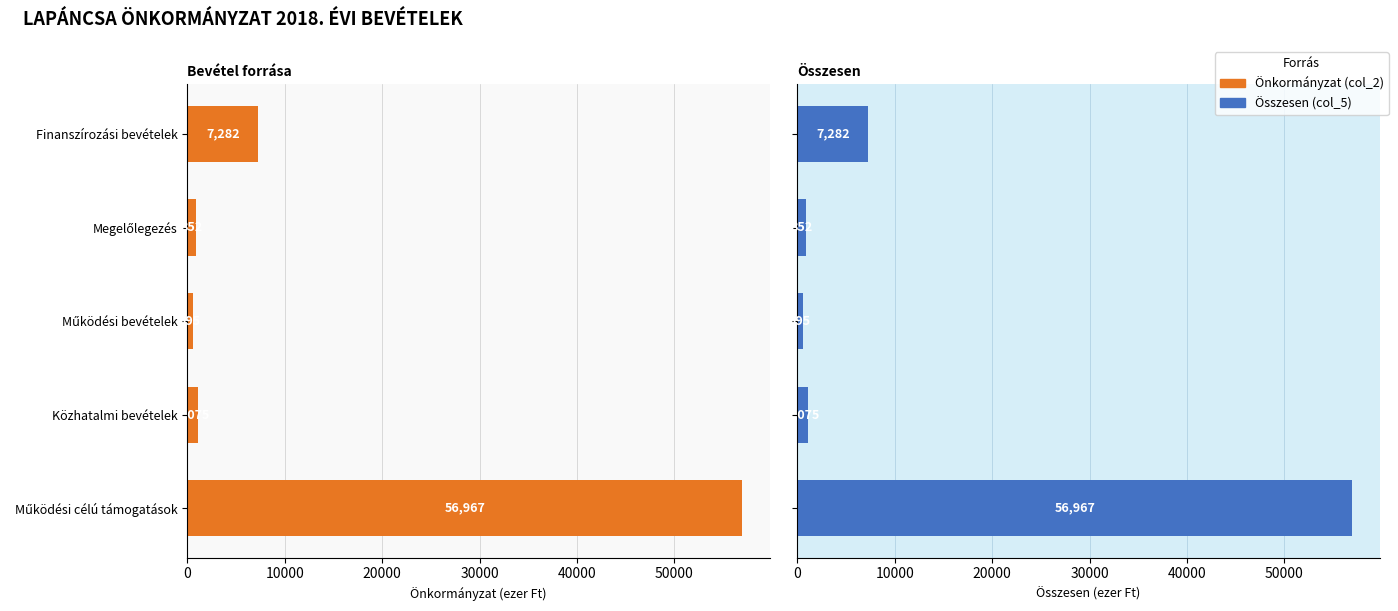

What is the maximum value for Önkormányzat (col_2)?

56967